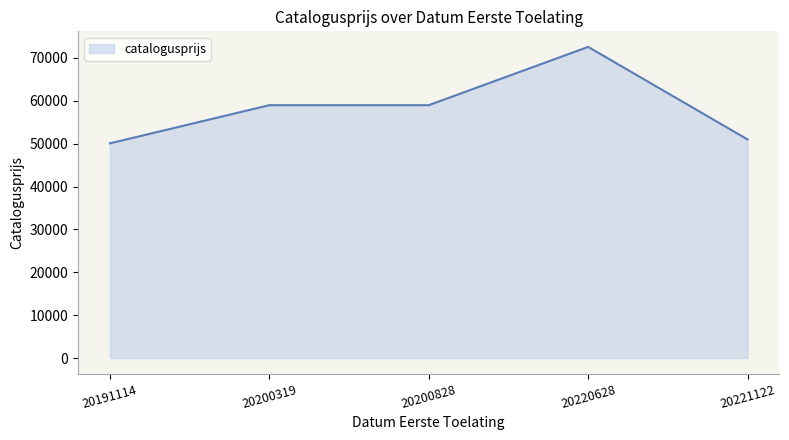

What is the difference between the second highest and minimum values?

8901